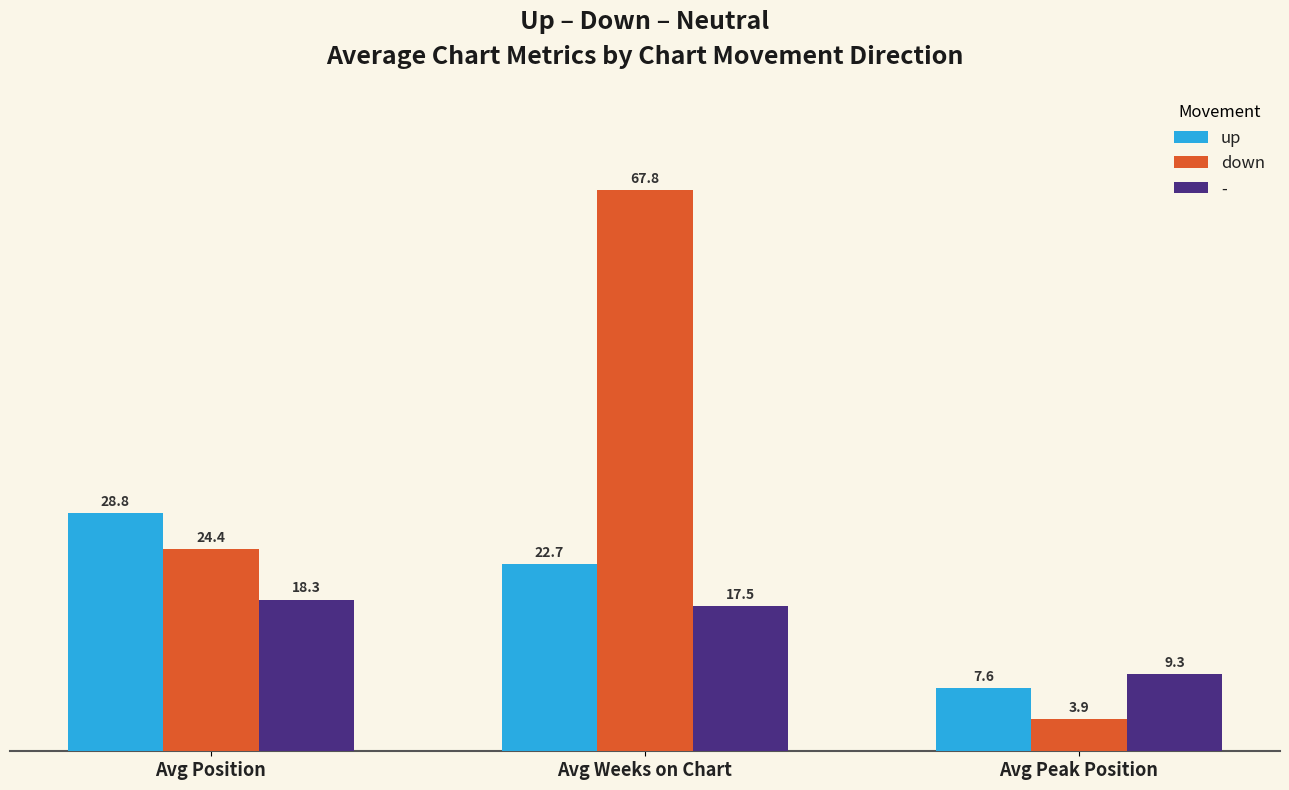

True or false: down has a value of 24.4 at Avg Position.

True